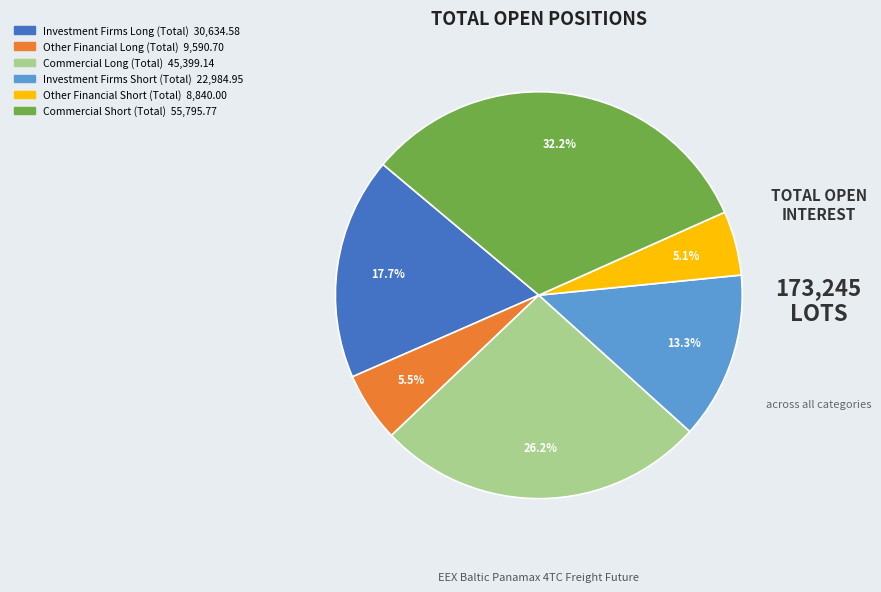

Which category has the biggest portion of the pie?

Commercial Short (Total)